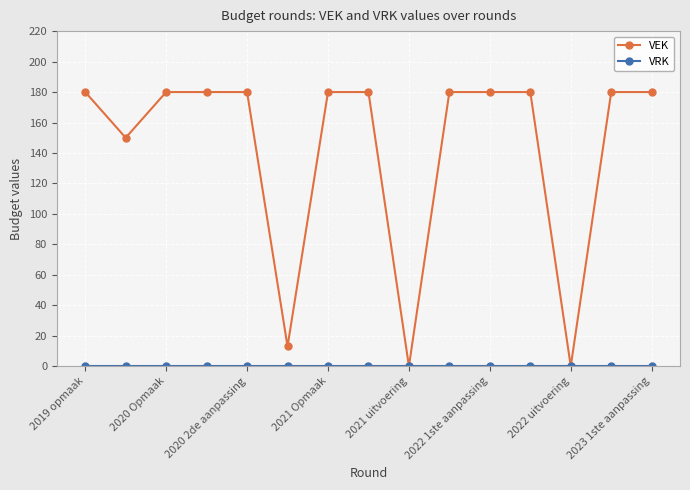

At how many categories does at least one series exceed 107?

12